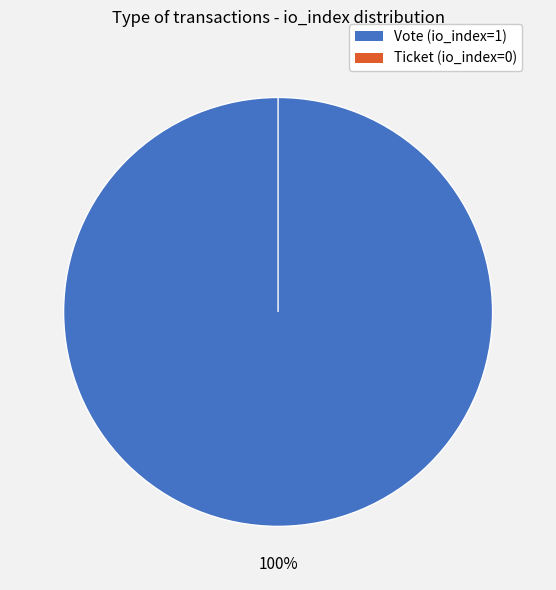

What percentage is the Vote slice, to the nearest percent?

100%